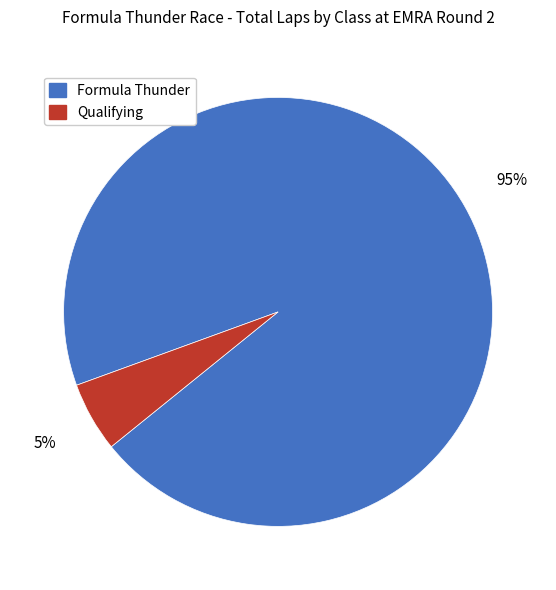

Does any single category account for the majority?

Yes